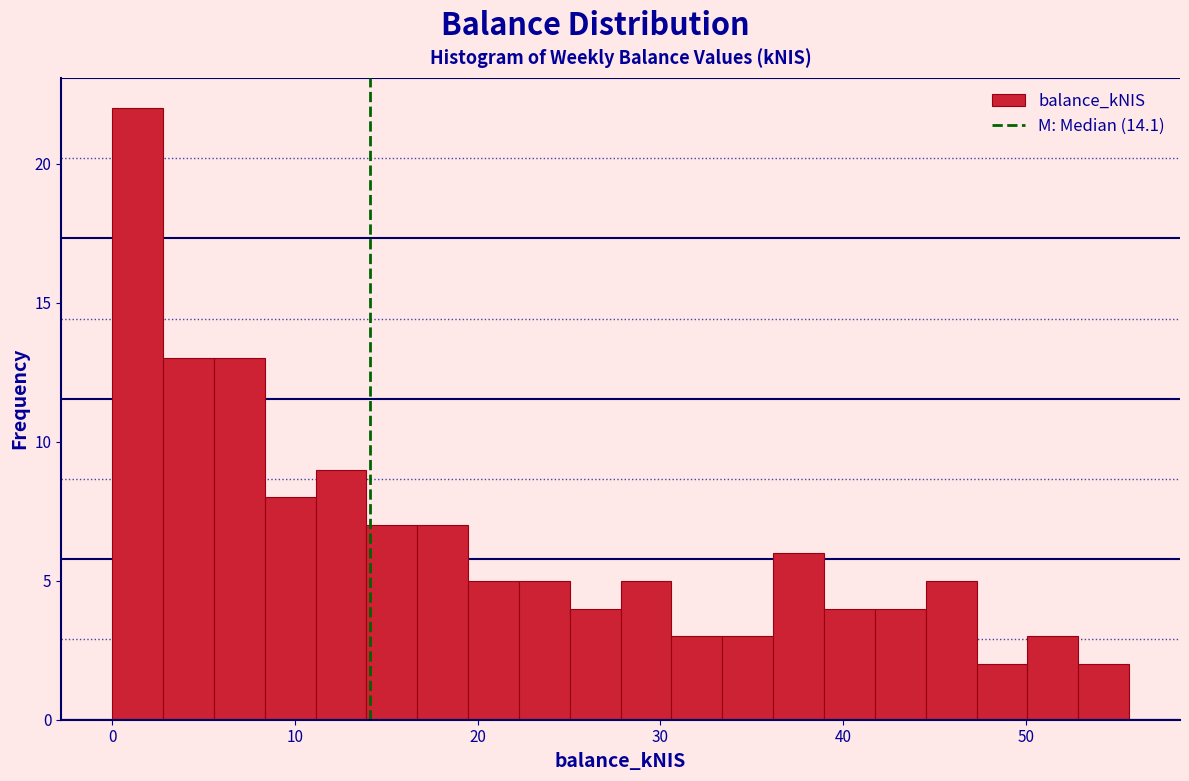

Around what value on the x-axis is the tallest bar? Give the approximate position of its centre, as read against the axis.

1